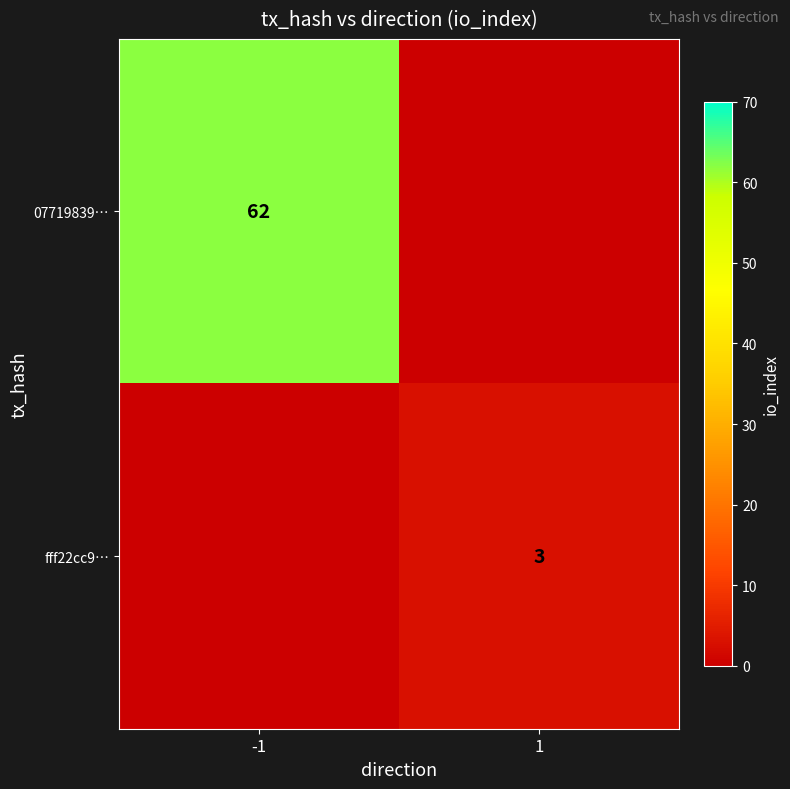

Count the number of data series in this chart.

2